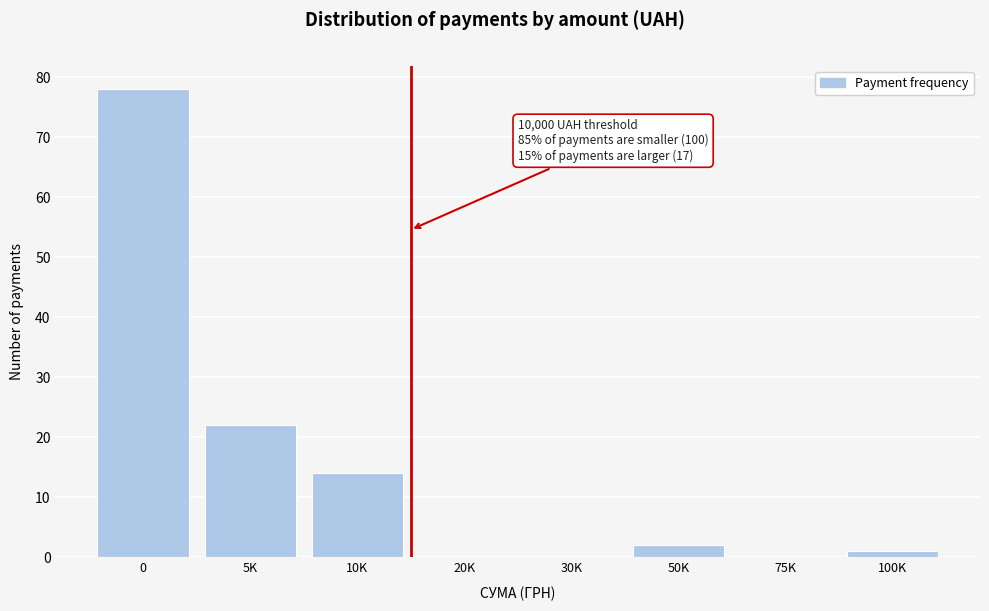

Reading left to right, extract all data points from this chart.

0=78	5K=22	10K=14	20K=0	30K=0	50K=2	75K=0	100K=1